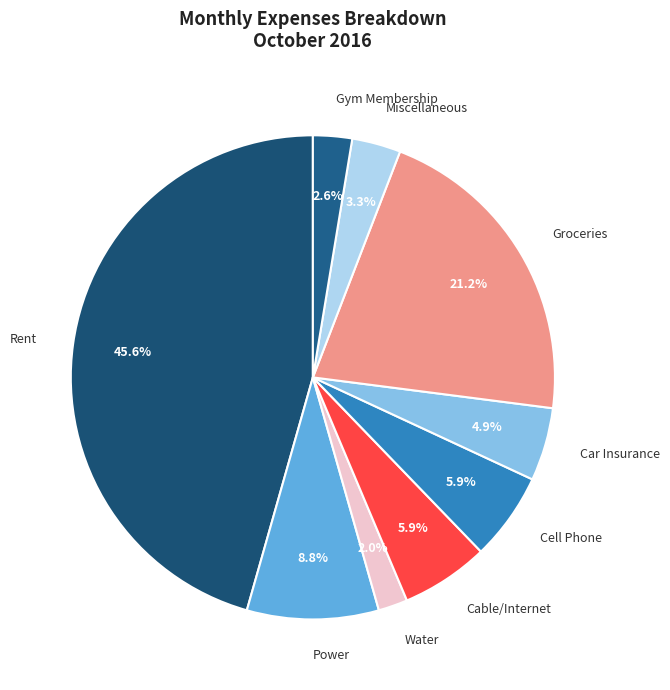

Which slice is the smallest?

Water